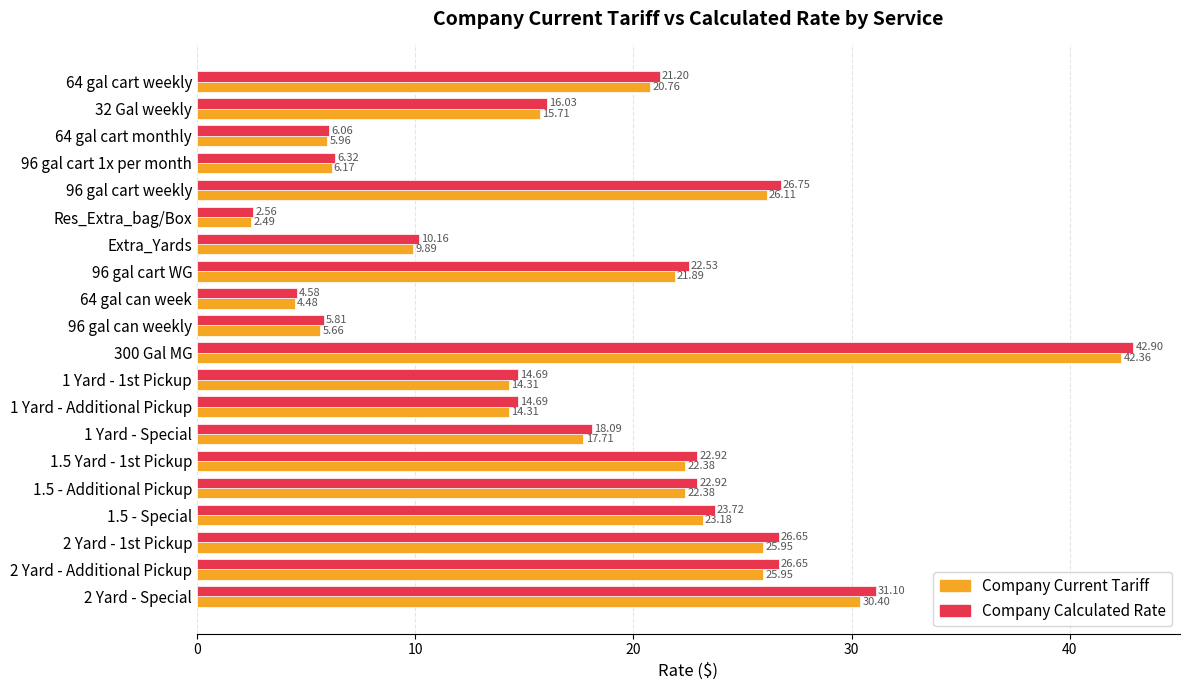

At which label does Company Calculated Rate reach its minimum?

Res_Extra_bag/Box